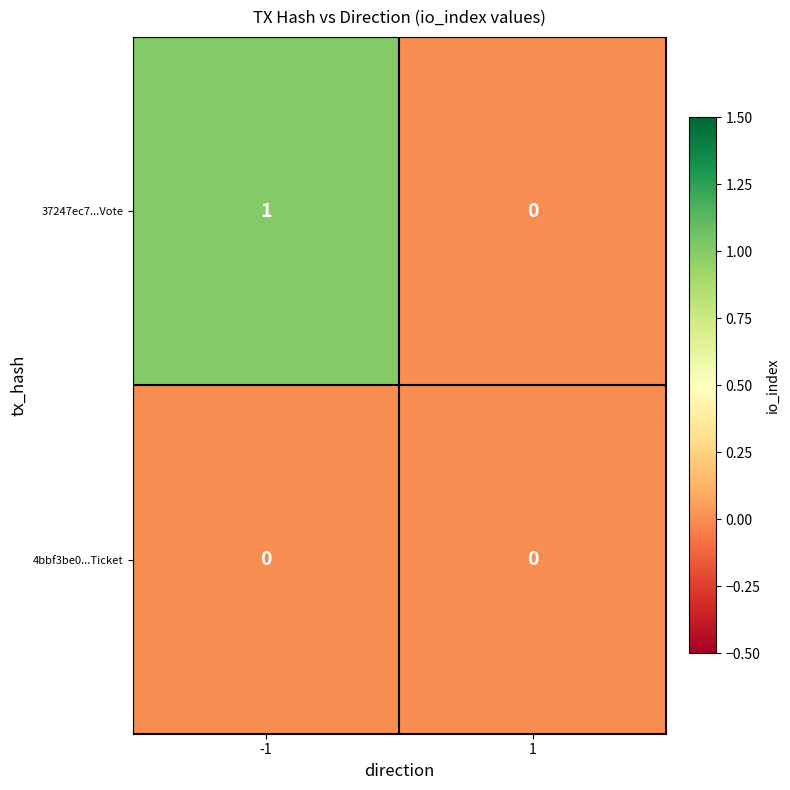

Reading left to right, transcribe all the data shown in this chart.

37247ec7...Vote: 1	0
4bbf3be0...Ticket: 0	0